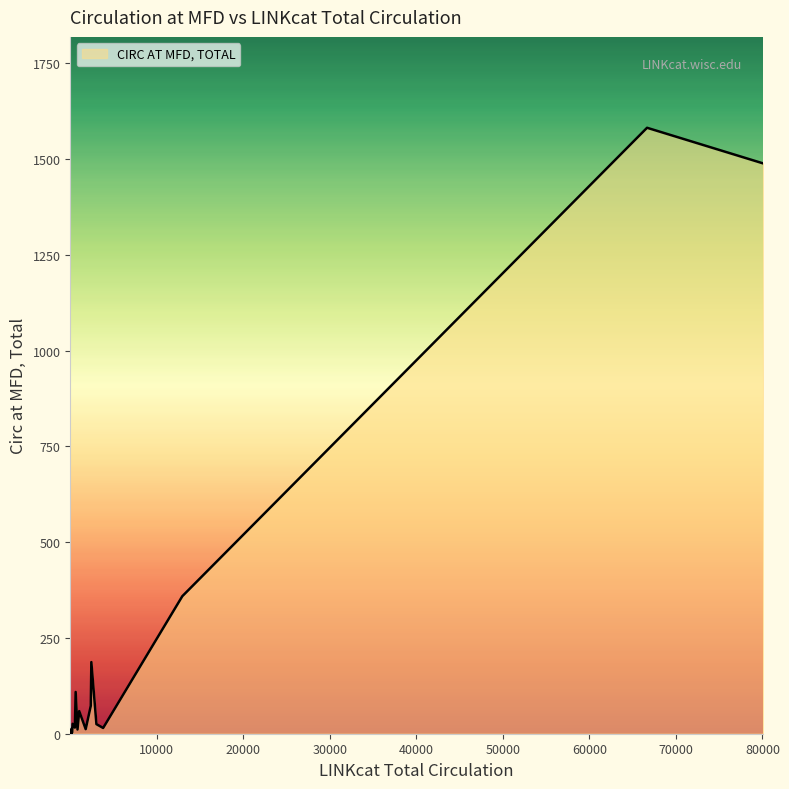

What is the maximum value shown in the chart?

1582